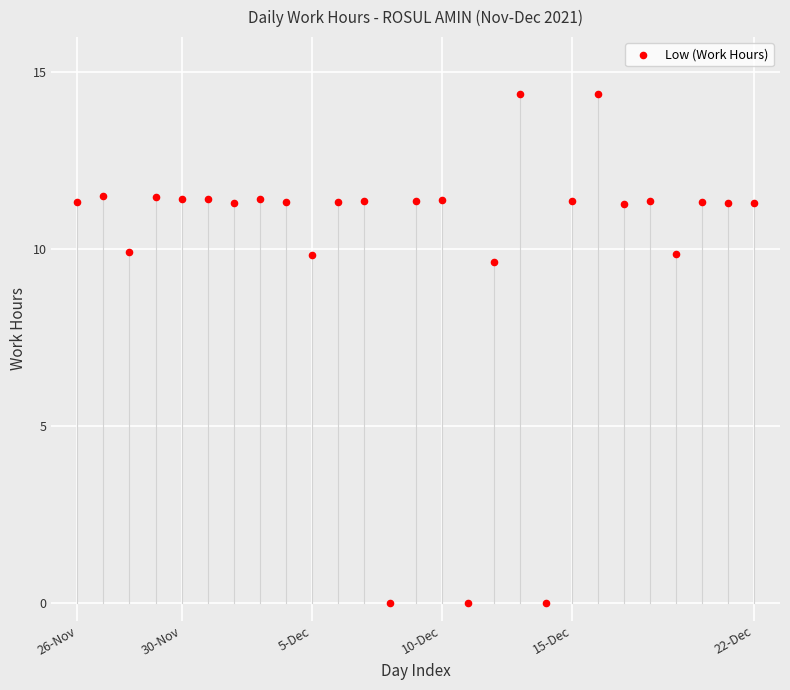

What is the range of X values (max minus min)?

26.0